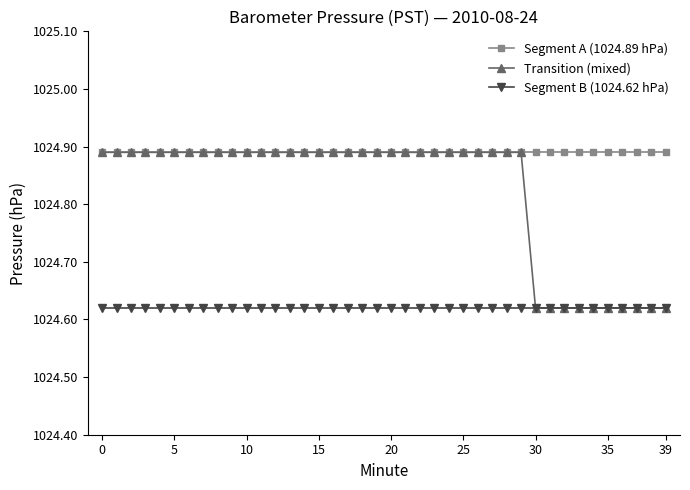

Which series has the widest spread of values?

Transition (mixed)